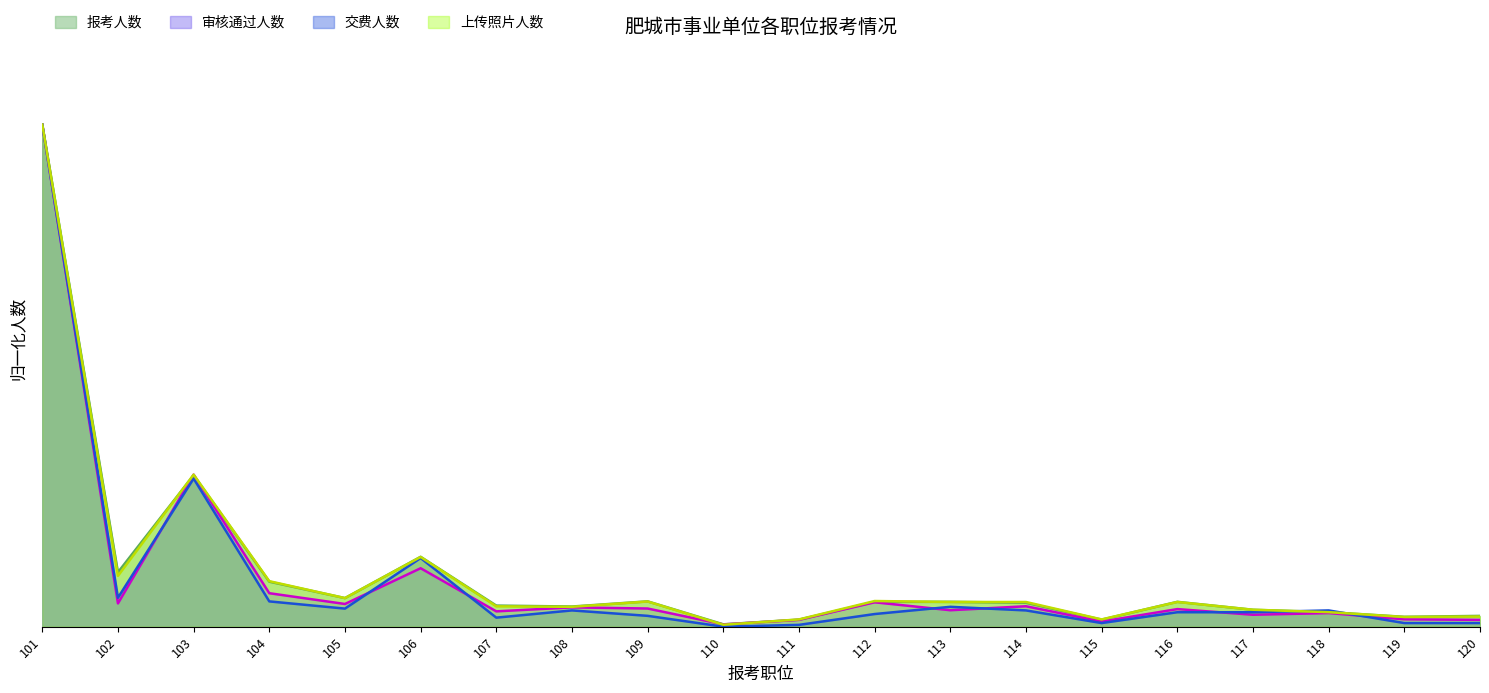

In 交费人数, how many points are higher than both neighbors (excluding endpoints)?

5